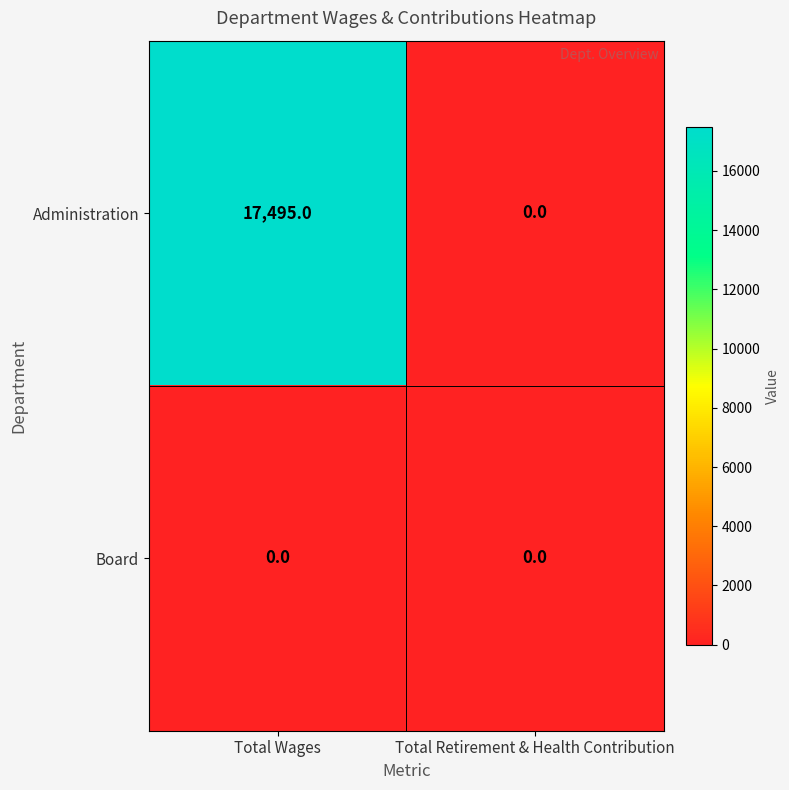

What is the average value of the Administration series?

8748